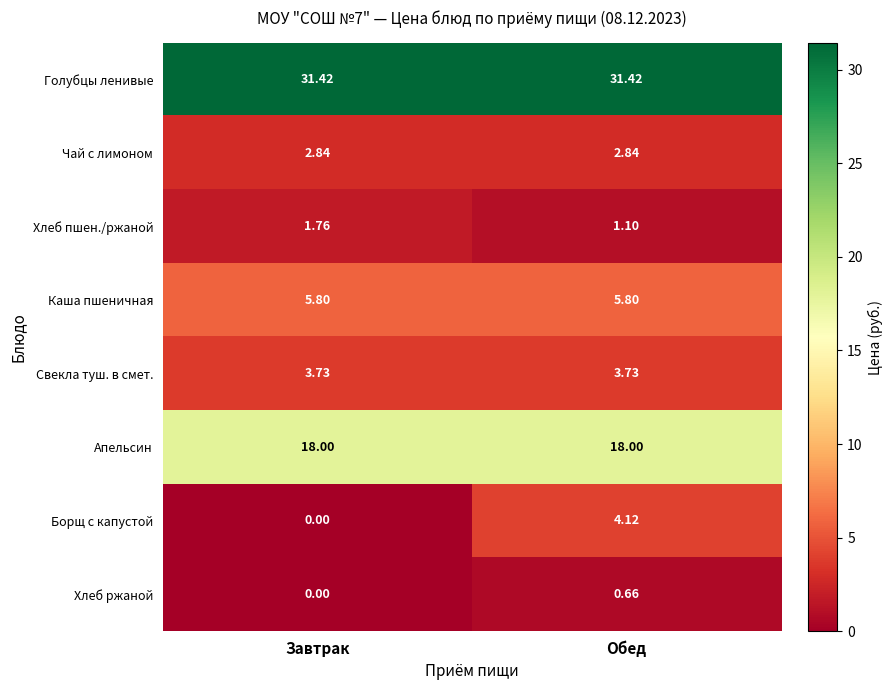

How many series are shown in this chart?

8